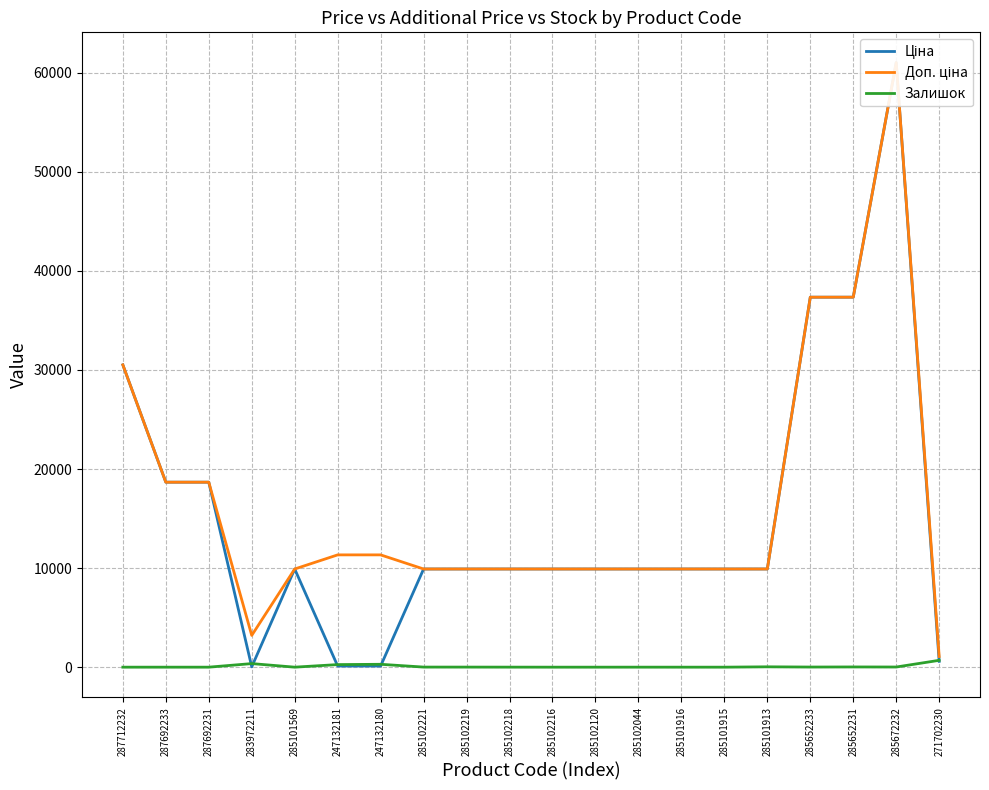

What is the value of the Ціна point at the 11th from the left?

9908.5